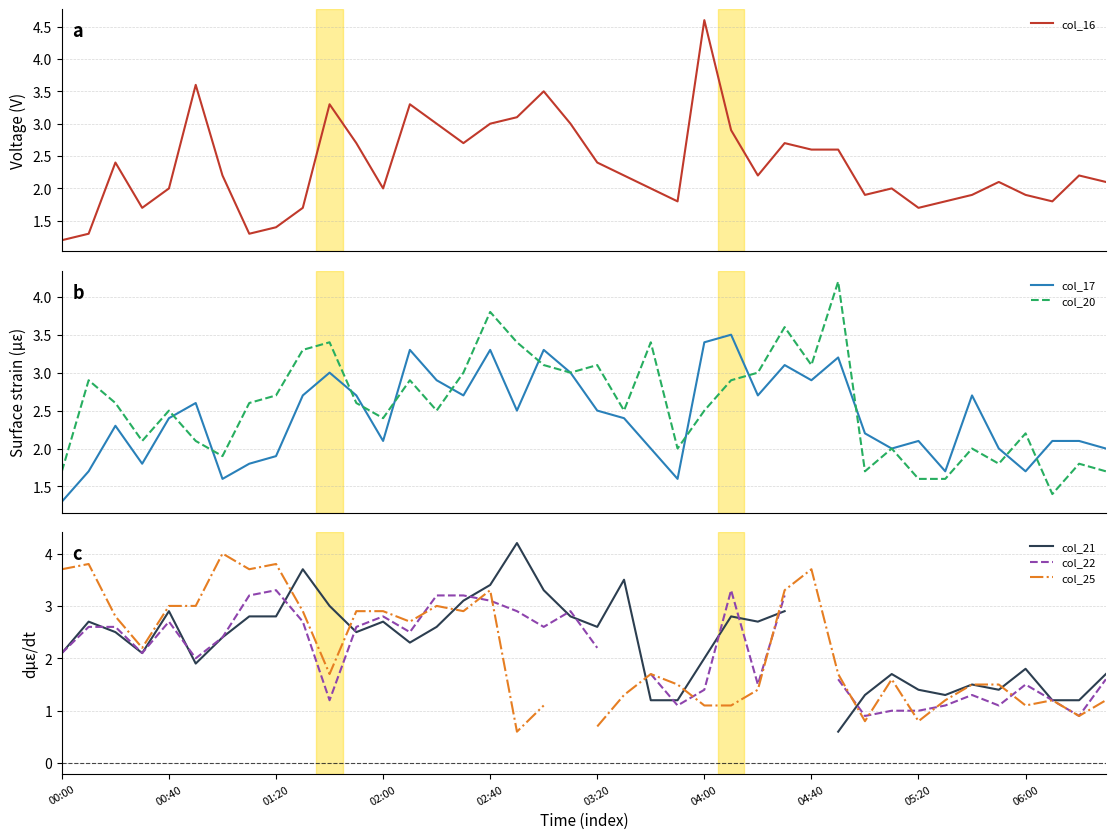

What is the minimum value for col_16?

1.2